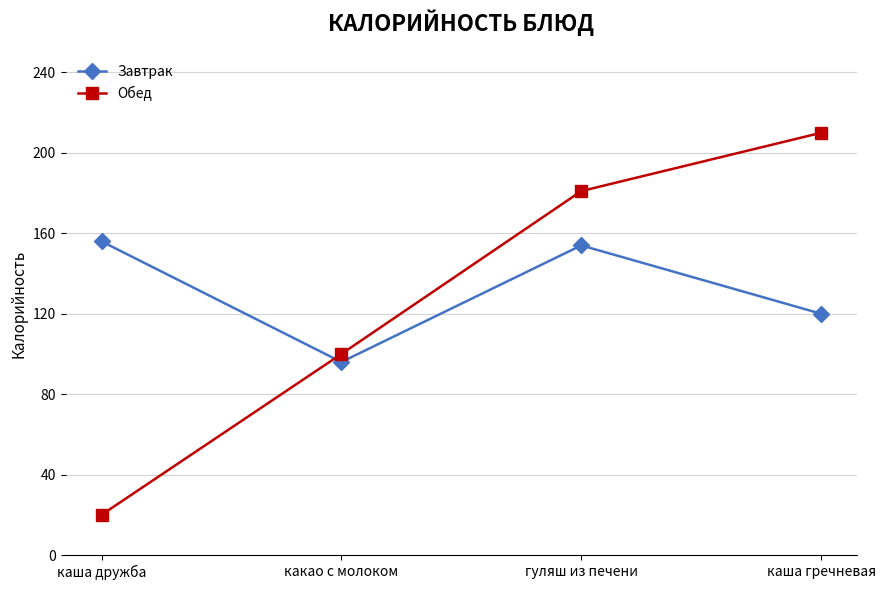

How many interior local peaks does the Завтрак series have?

1